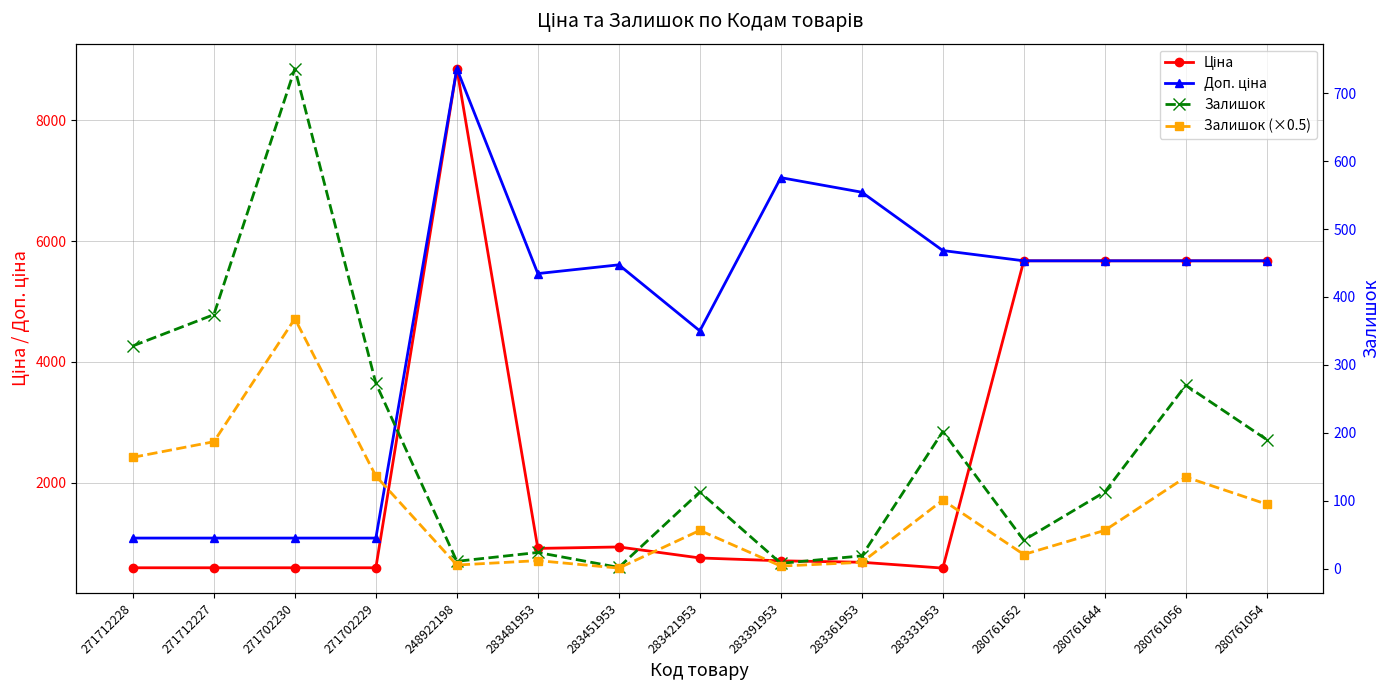

At which category is the sum across all series the highest?

248922198